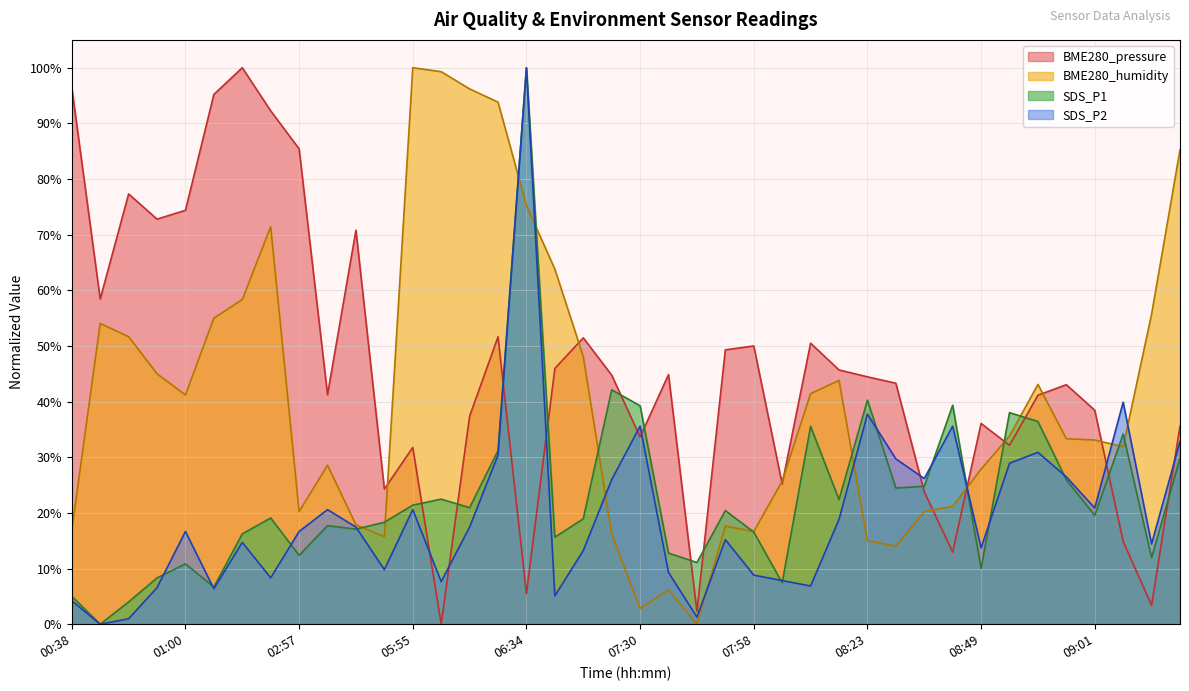

What is the sum of the BME280_humidity values at 01:00 and 09:14?

96.9